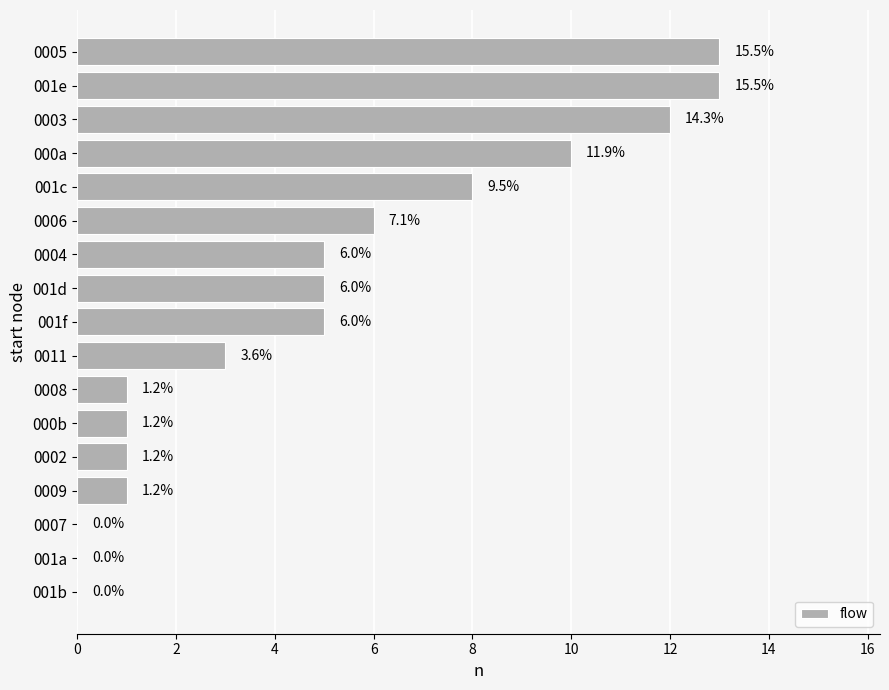

Are the bars horizontal?

Yes